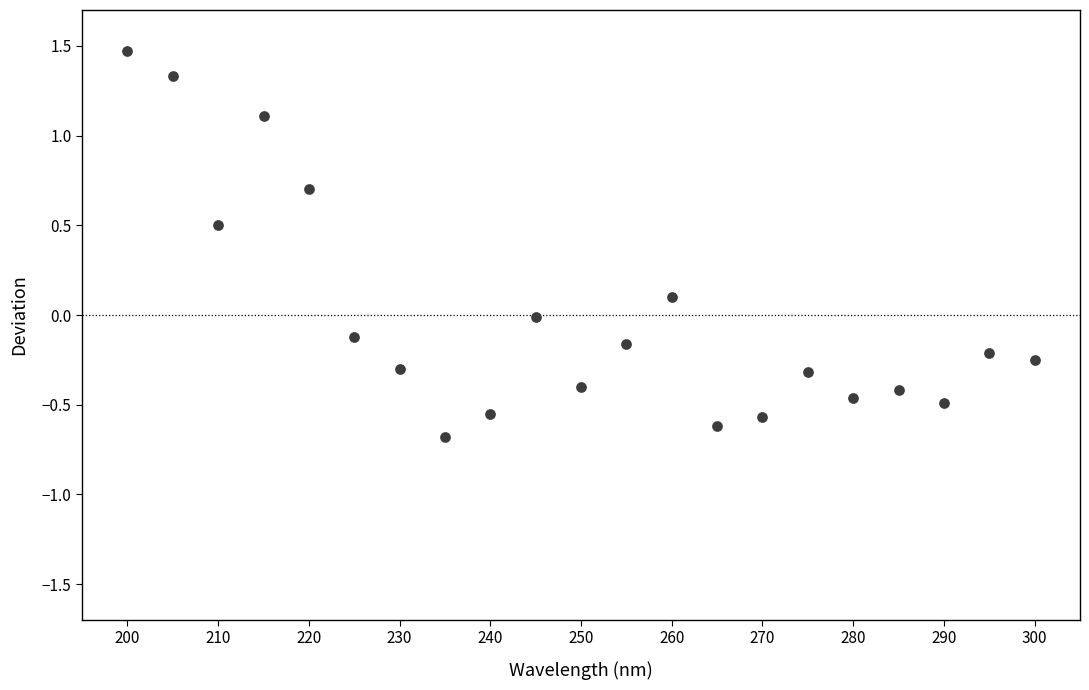

What is the range of X values (max minus min)?

100.0